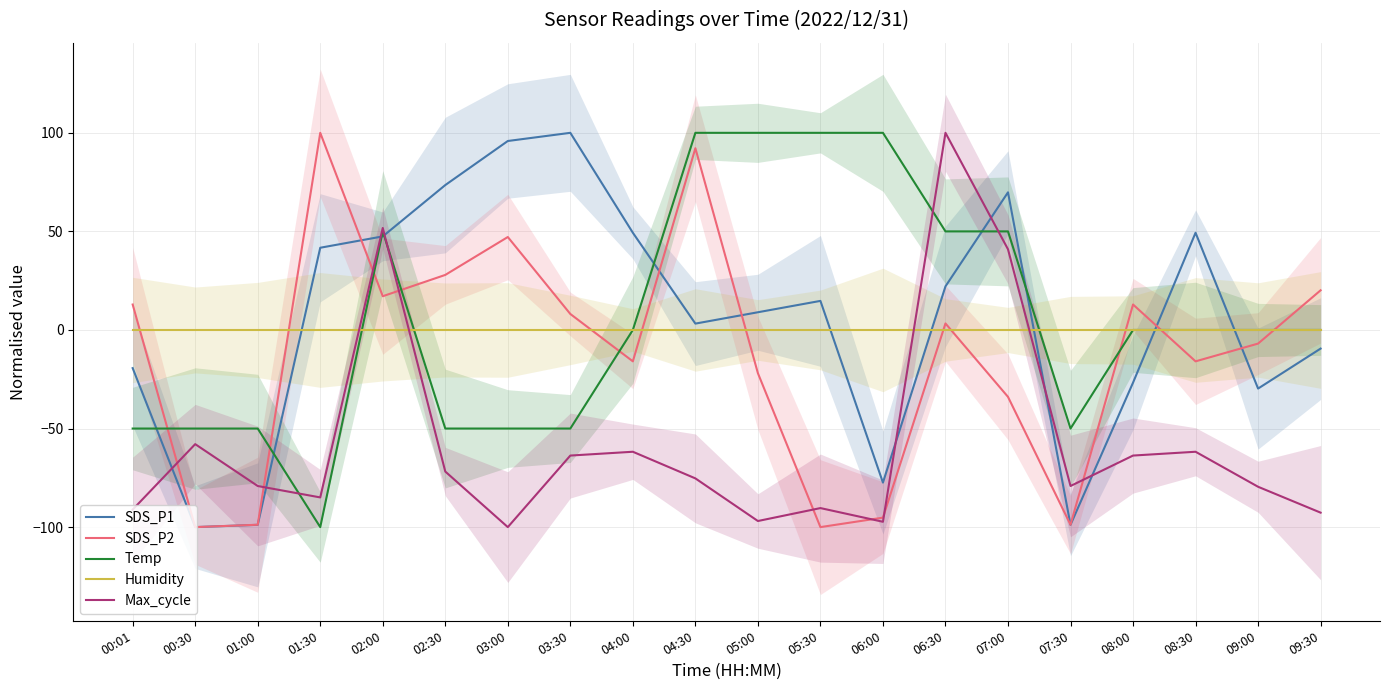

What is the minimum value shown in the chart?

-100.0